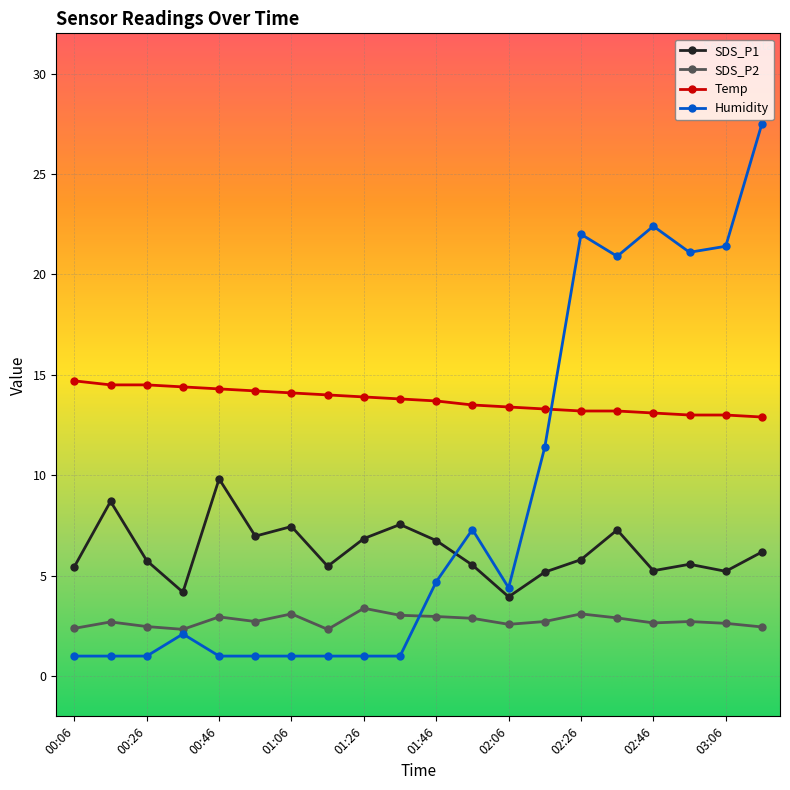

After their last crossing, which series has the higher values: SDS_P1 or Humidity?

Humidity